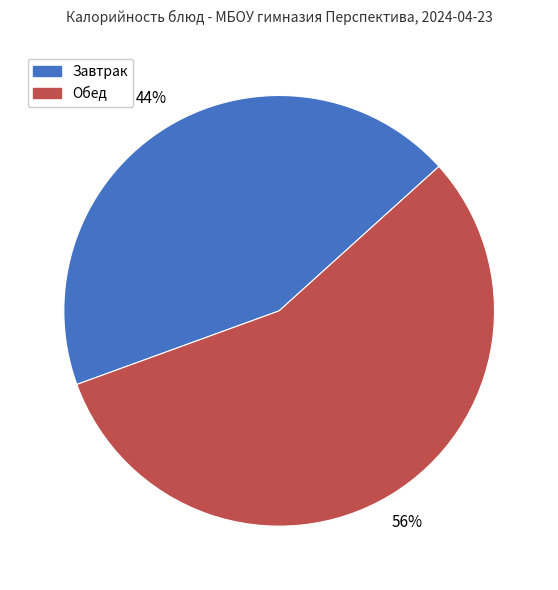

Rank the categories by value from lowest to highest.

Завтрак, Обед